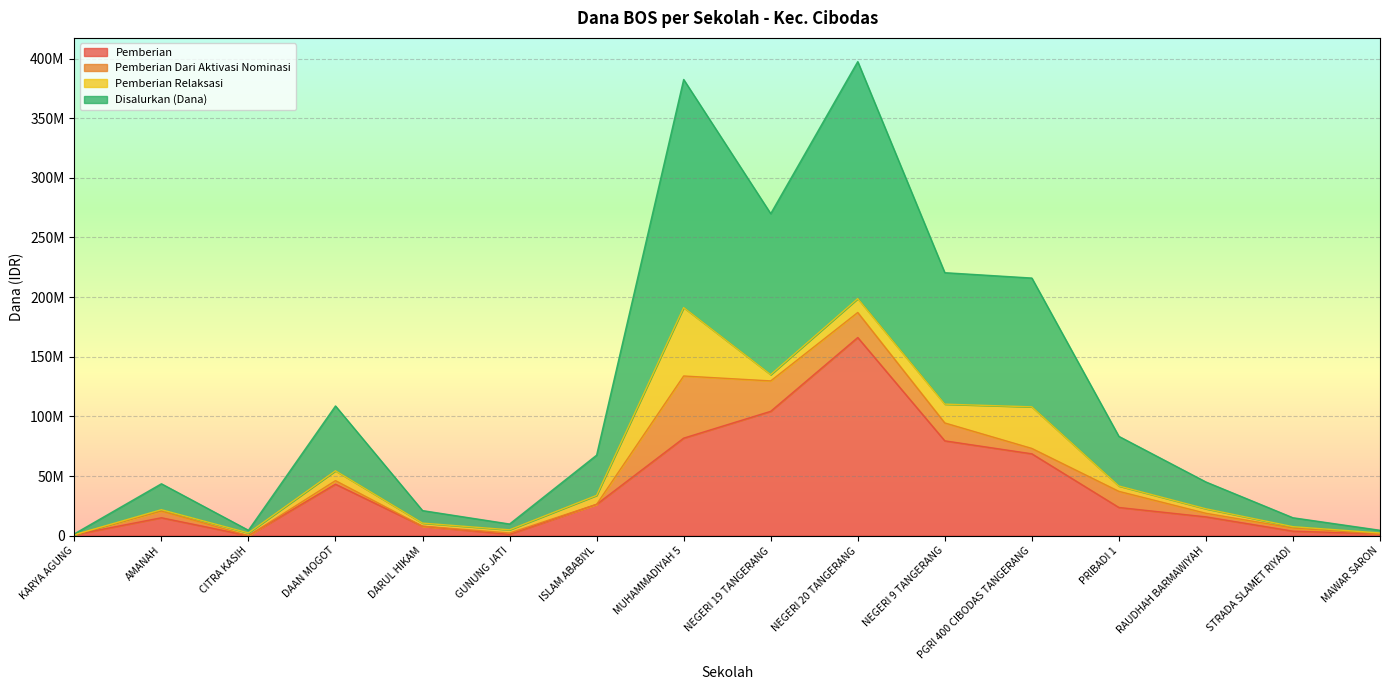

At which category is the sum across all series the highest?

NEGERI 20 TANGERANG